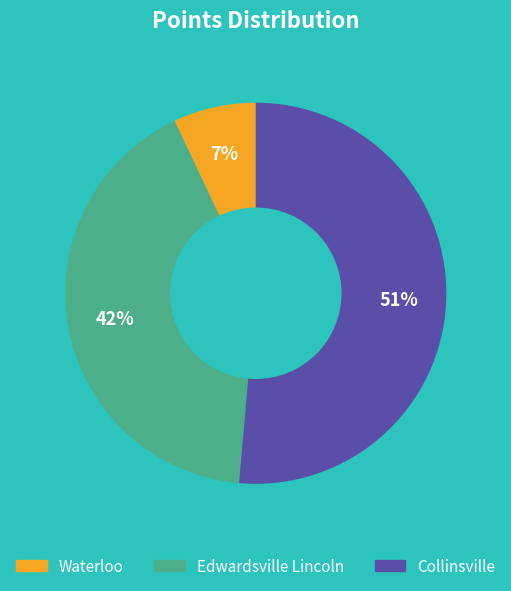

Does any single category account for the majority?

Yes